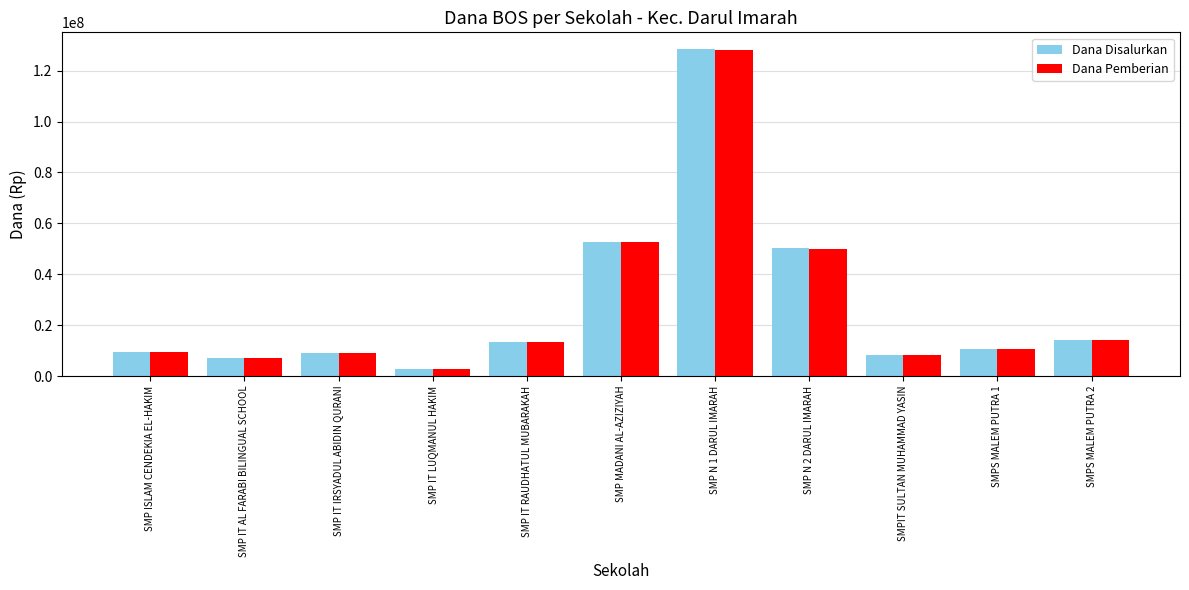

Is it true that Dana Disalurkan equals 6252364 at SMP IT RAUDHATUL MUBARAKAH?

False